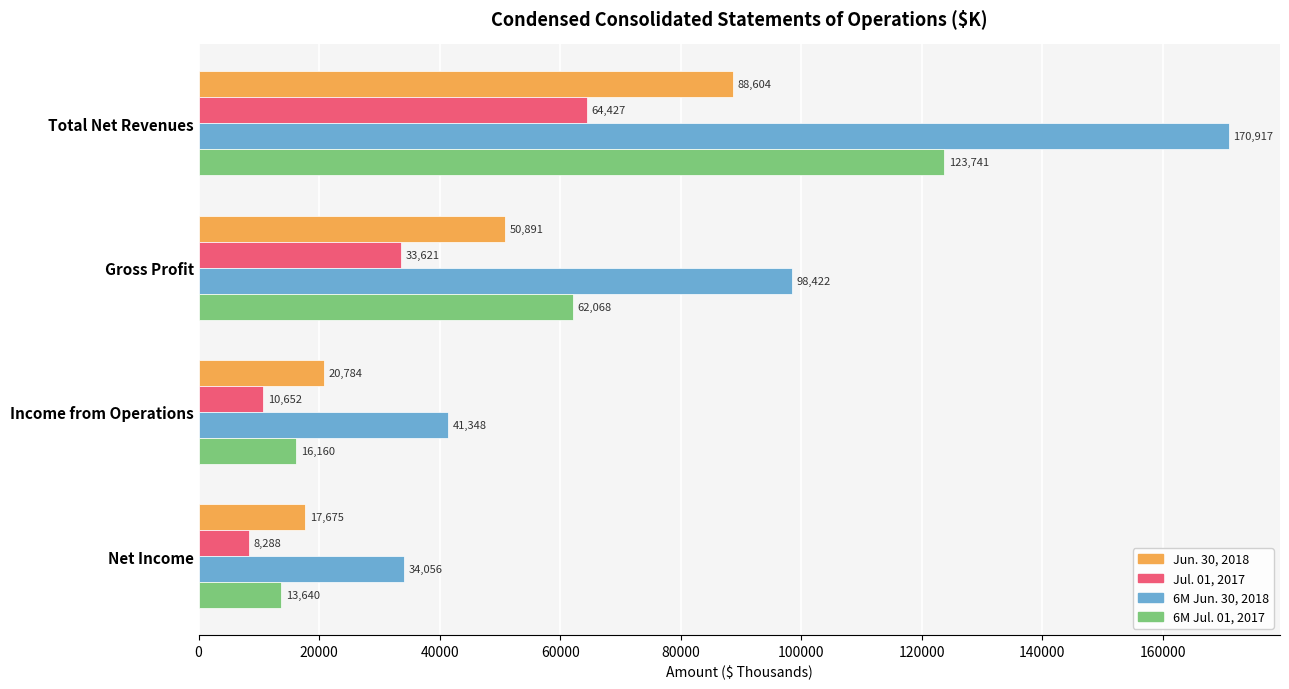

What is the minimum value shown in the chart?

8288